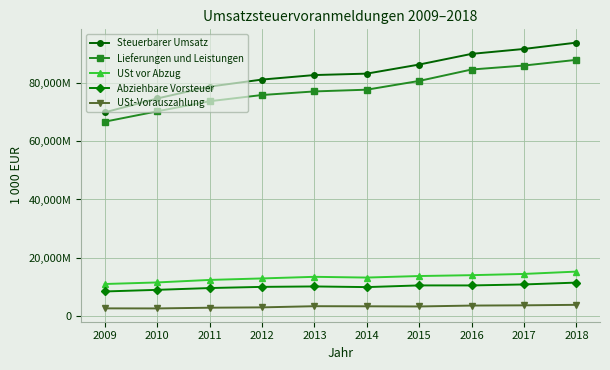

Rank the categories by USt vor Abzug value from highest to lowest.

2018, 2017, 2016, 2015, 2013, 2014, 2012, 2011, 2010, 2009